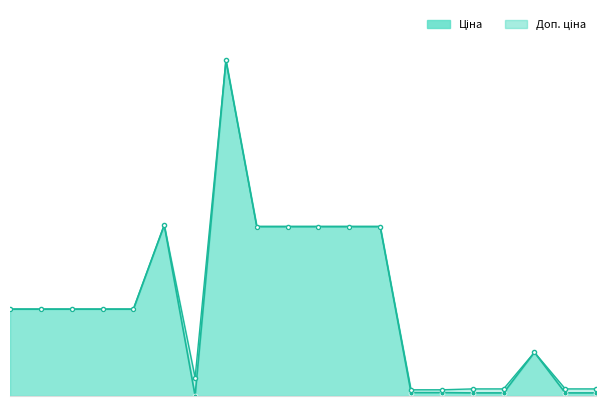

Rank the series by their average value, from highest to lowest.

Доп. ціна, Ціна